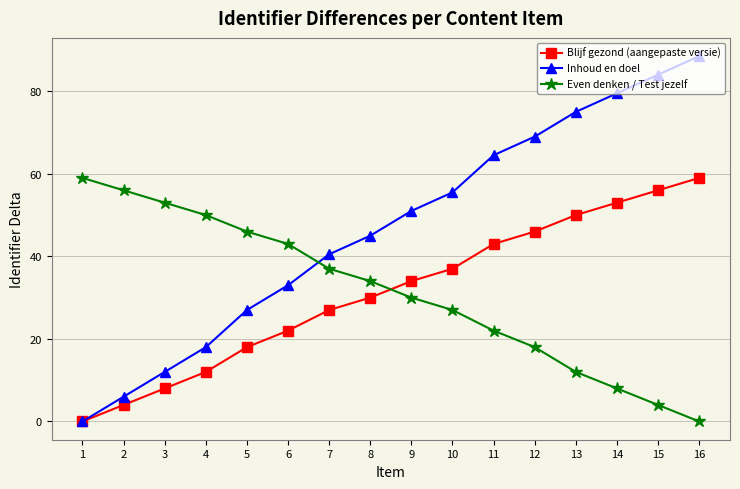

What are all the series names shown in the legend?

Blijf gezond (aangepaste versie), Inhoud en doel, Even denken / Test jezelf